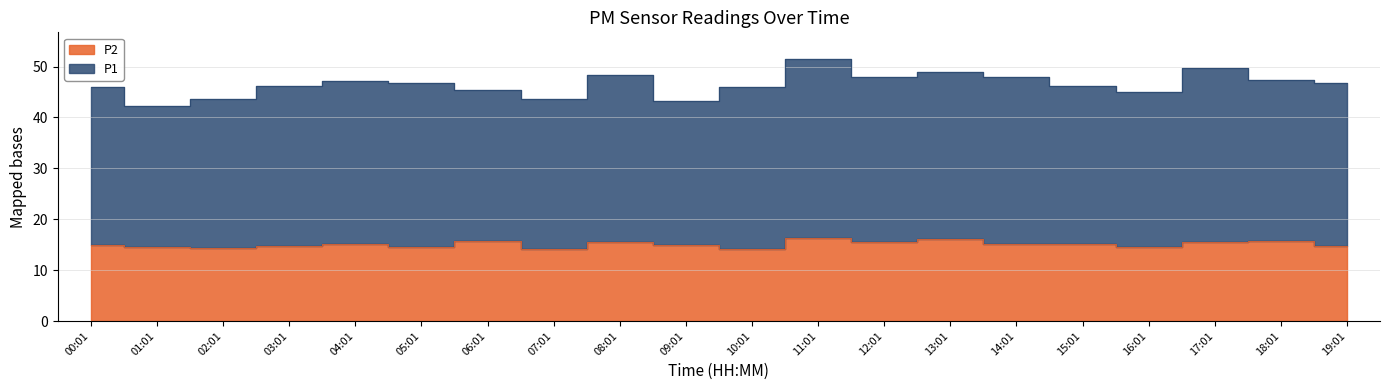

How many interior local peaks (higher than both neighbors) does the data have?

7